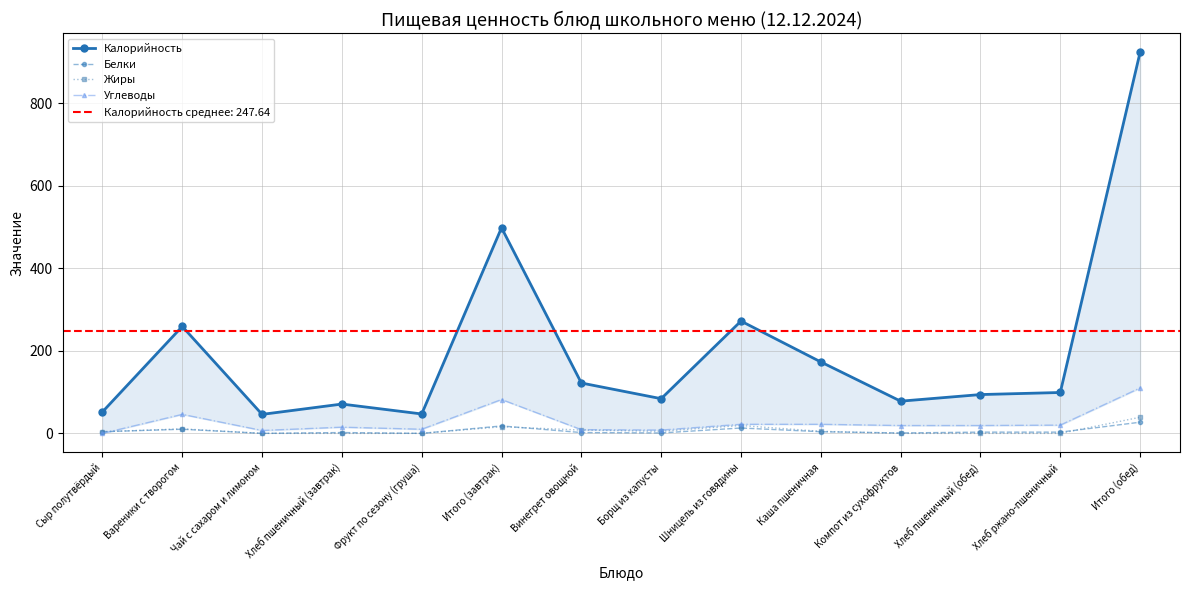

Which series changed the most between Хлеб пшеничный (завтрак) and Борщ из капусты?

Калорийность